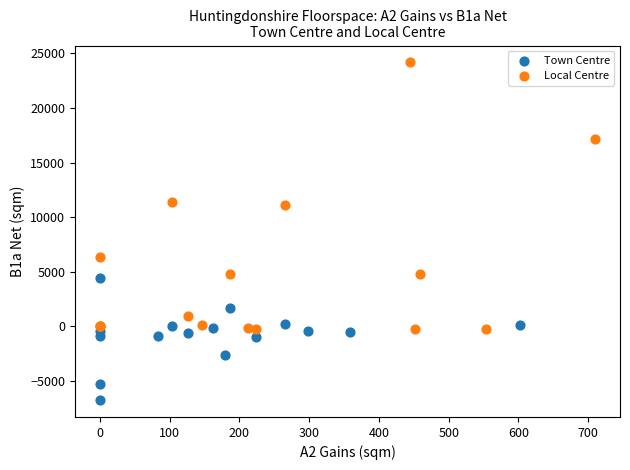

What are all the series names shown in the legend?

Town Centre, Local Centre